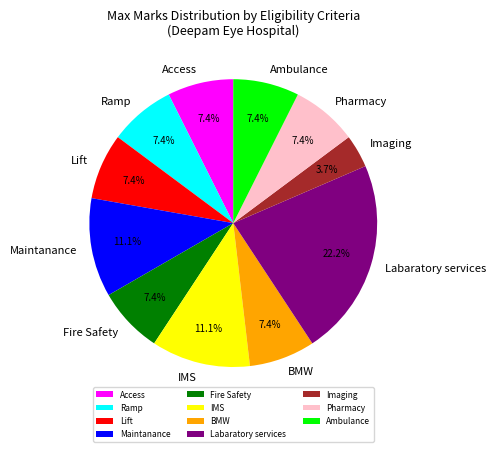

To the nearest percent, what is the difference between the largest and smallest slice percentages?

19%